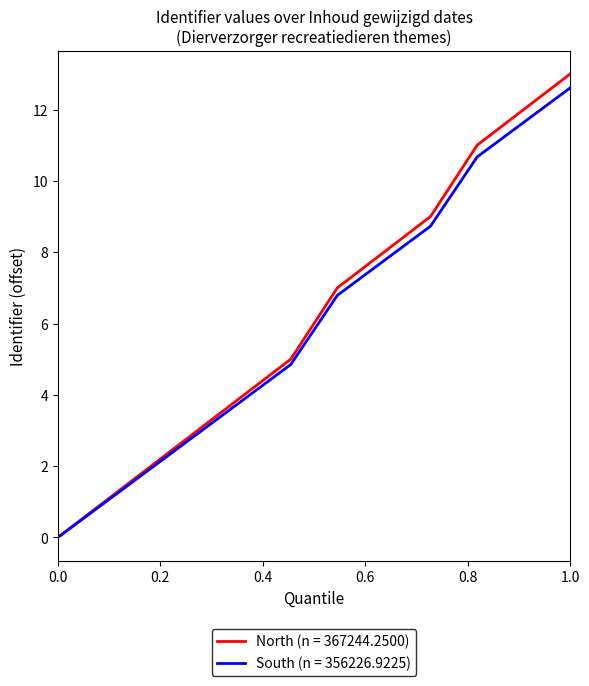

Which series has the widest spread of values?

North (n = 367244.2500)